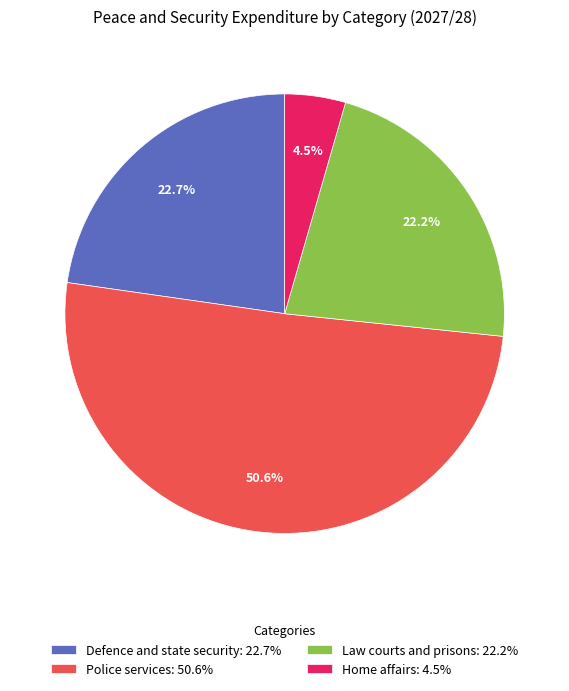

Combined, do Home affairs and Law courts and prisons account for over 50%?

No